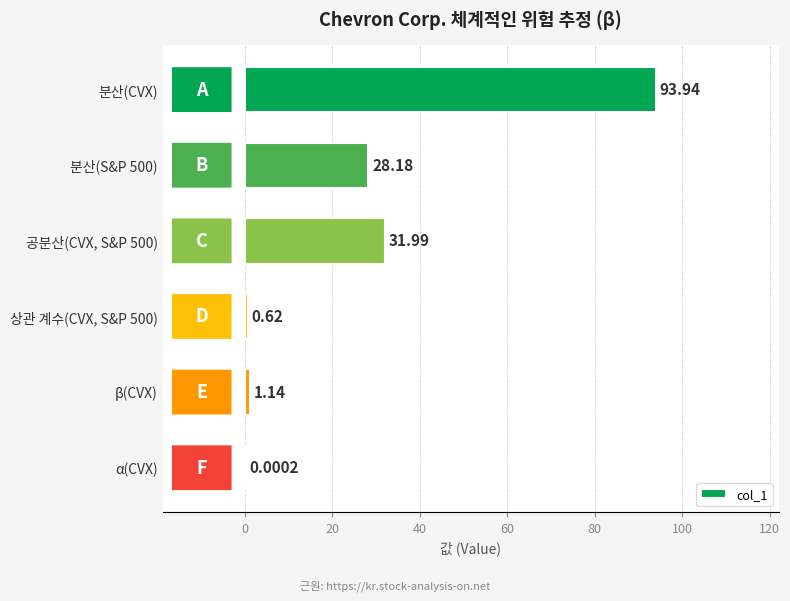

Between 공분산(CVX, S&P 500) and 분산(CVX), which is larger?

분산(CVX)